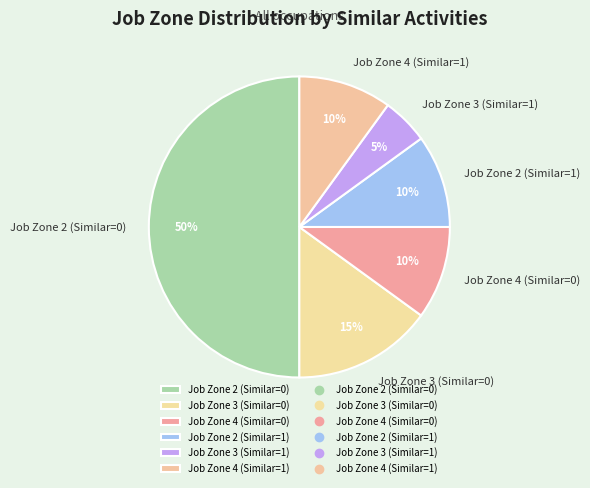

Count the number of slices in the pie.

6